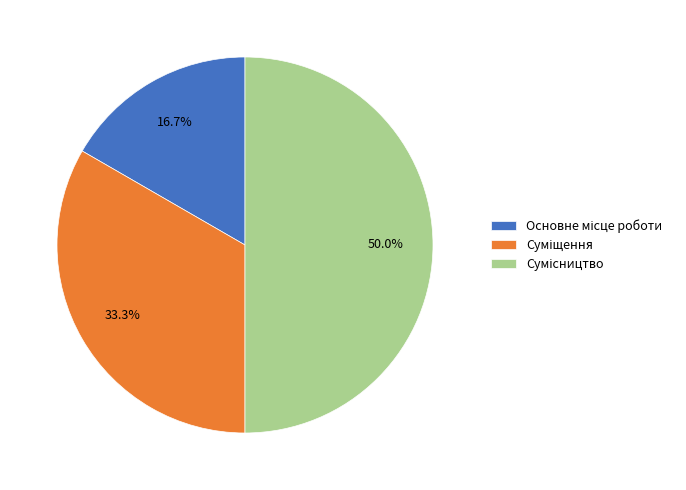

Which has a higher value, Суміщення or Основне місце роботи?

Суміщення